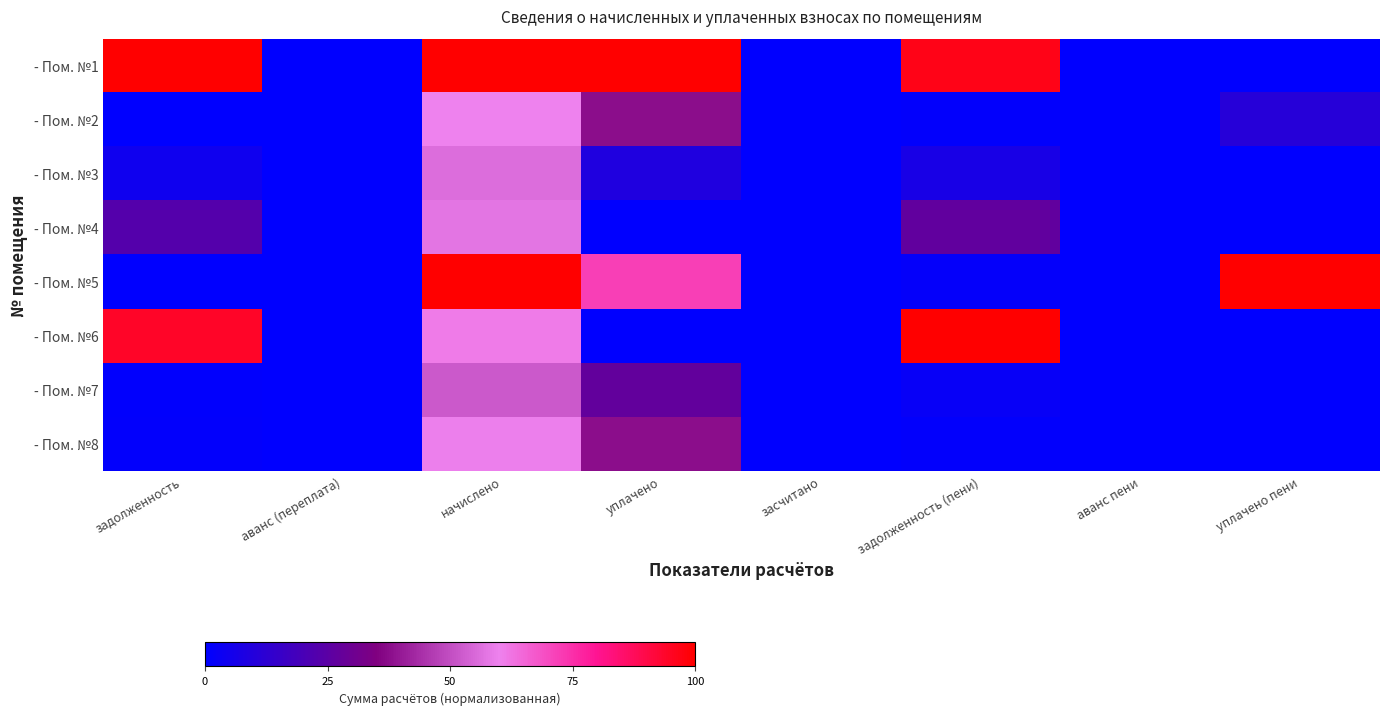

Which series has the largest range (max minus min)?

- Пом. №1